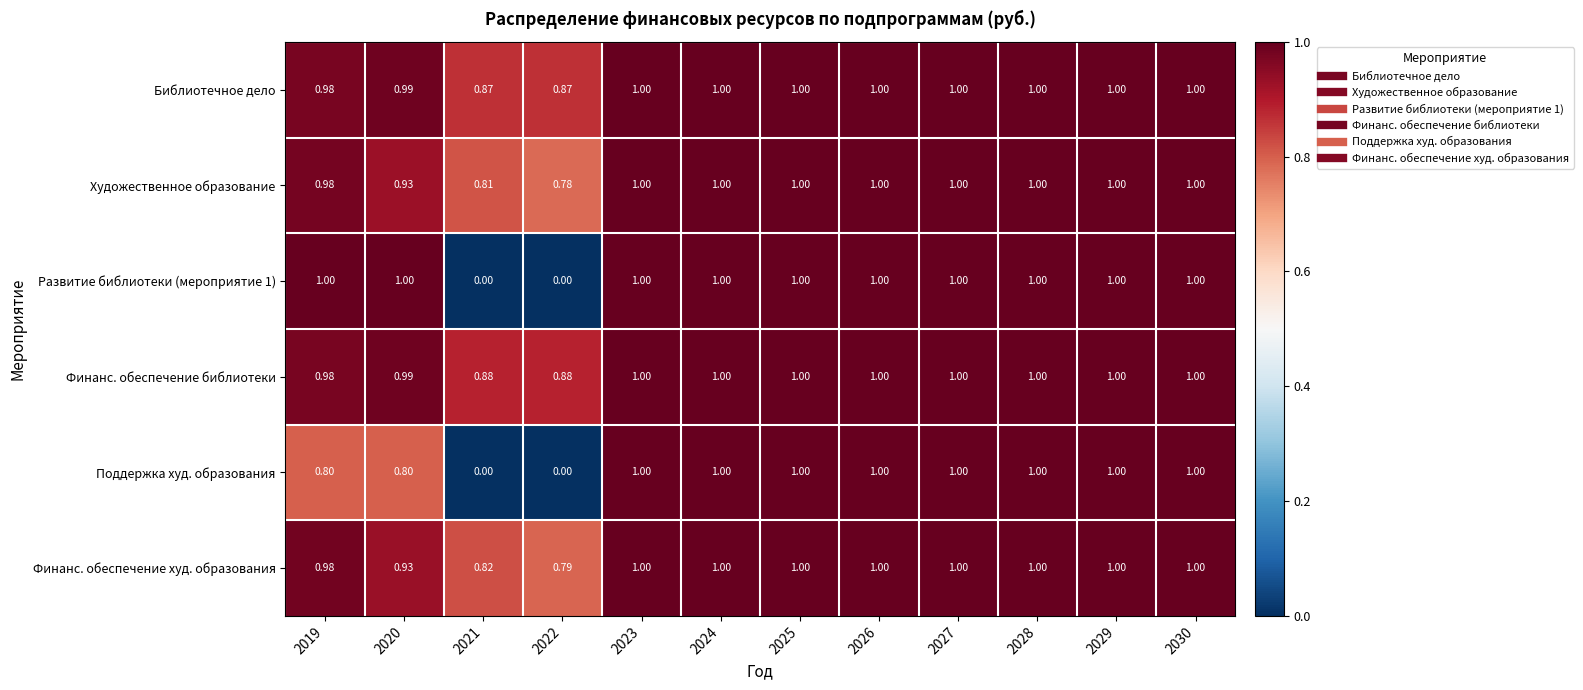

Which series has the largest total across all categories?

Финанс. обеспечение библиотеки